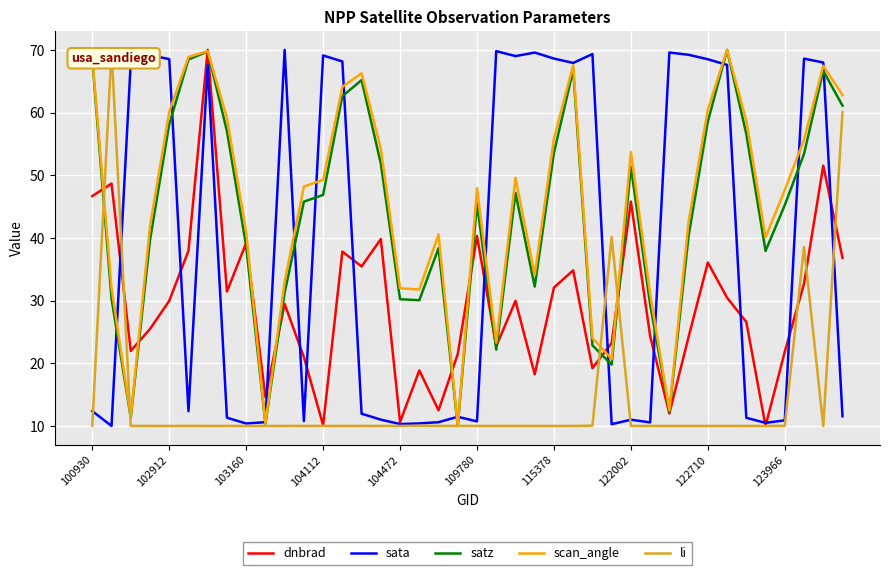

What is the highest value of the scan_angle series?

70.0